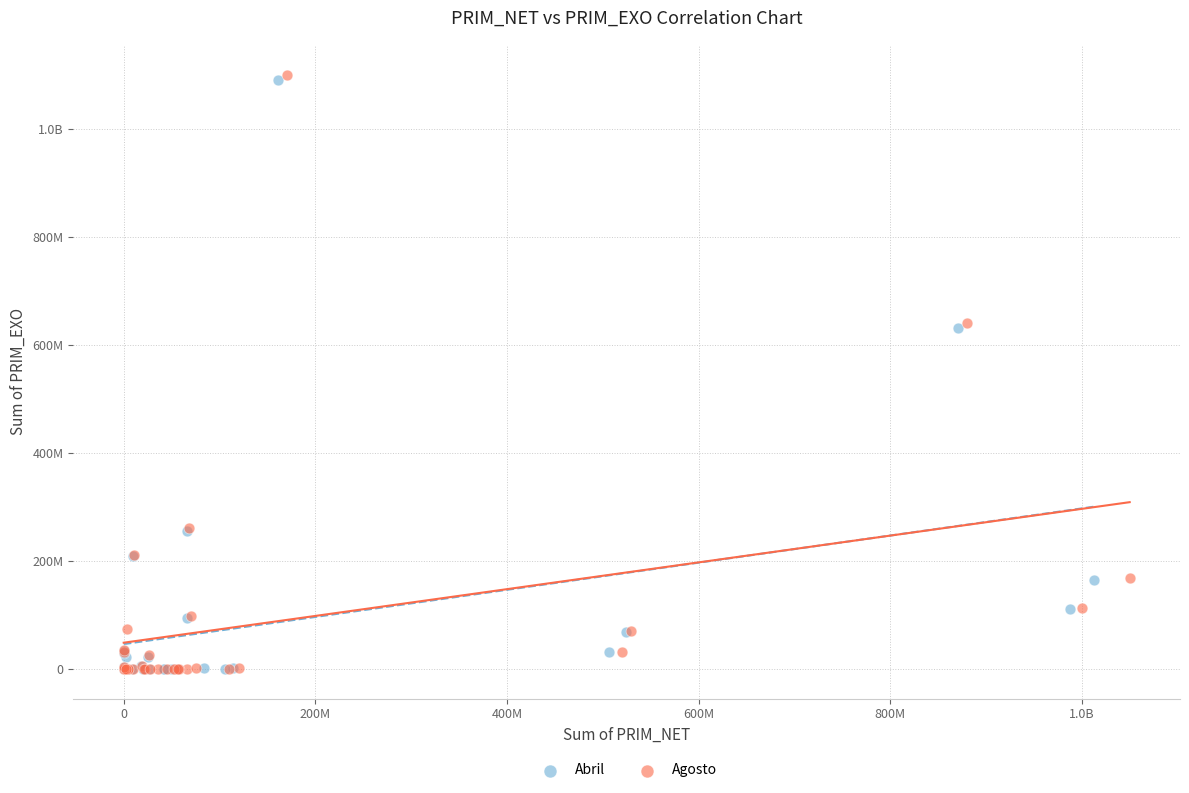

What are all the series names shown in the legend?

Abril, Agosto